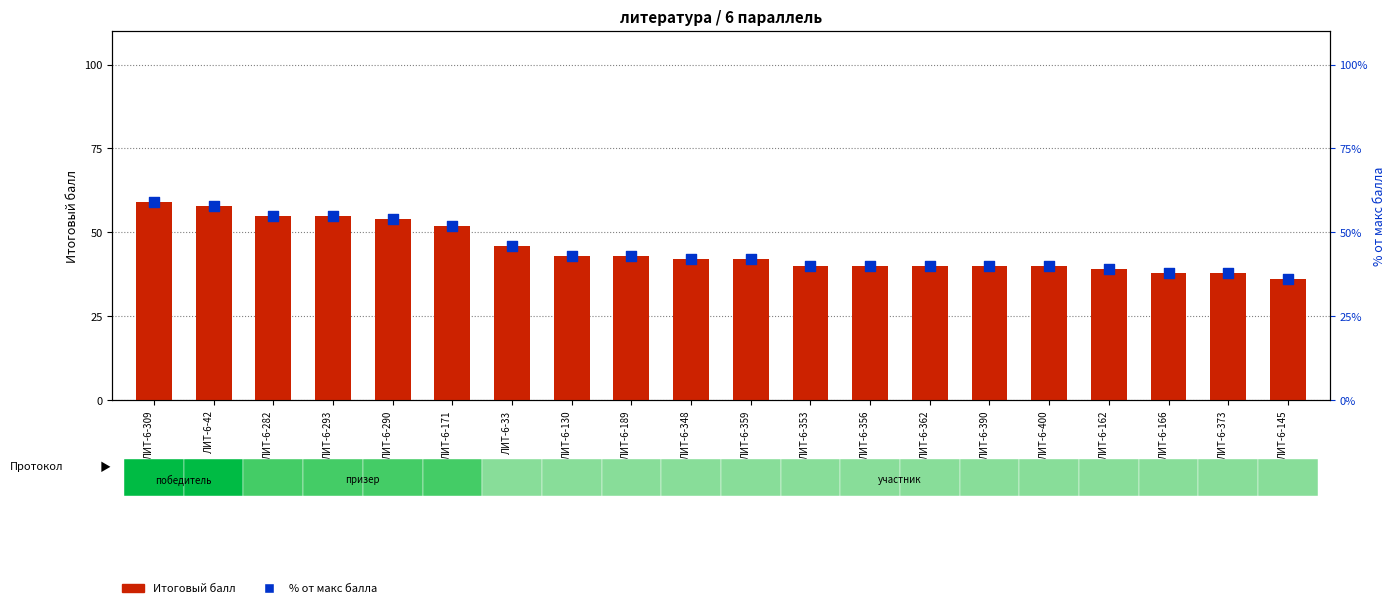

Which series has the largest total across all categories?

Итоговый балл